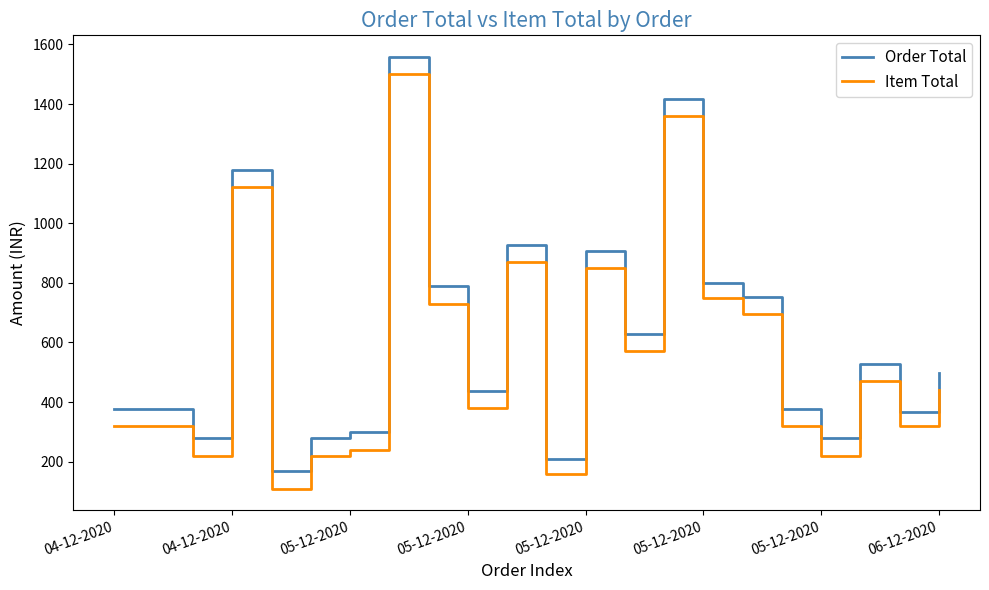

Reading left to right, what are all the values shown in this chart?

Order Total: 378	378	278	1178	168	278	298	1558	788	438	928	208	908	628	1418	798	753	378	278	528	368	498
Item Total: 320	320	220	1120	110	220	240	1500	730	380	870	160	850	570	1360	750	695	320	220	470	320	440